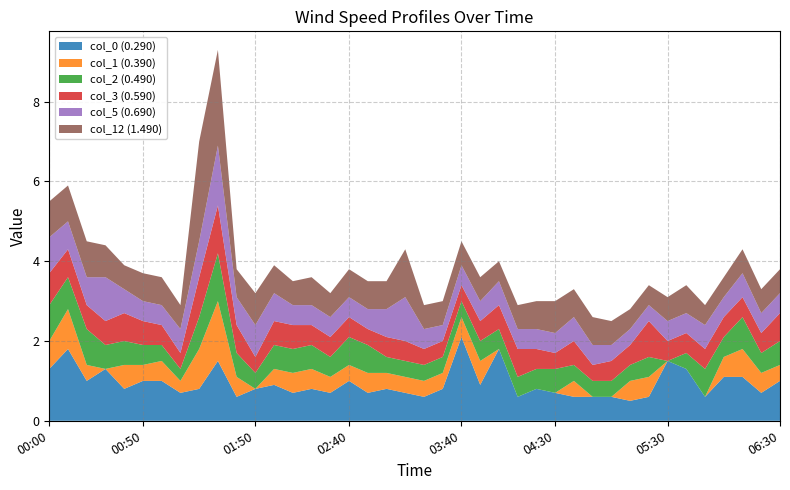

Reading right to left, extract all data points from this chart.

col_0 (0.290): 1.0	0.7	1.1	1.1	0.6	1.3	1.5	0.6	0.5	0.6	0.6	0.6	0.7	0.8	0.6	1.8	0.9	2.1	0.8	0.6	0.7	0.8	0.7	1.0	0.7	0.8	0.7	0.9	0.8	0.6	1.5	0.8	0.7	1.0	1.0	0.8	1.3	1.0	1.8	1.3
col_1 (0.390): 0.4	0.5	0.7	0.5	0.0	0.0	0.0	0.5	0.5	0.0	0.0	0.4	0.0	0.0	0.0	0.0	0.6	0.5	0.4	0.4	0.4	0.4	0.5	0.4	0.4	0.5	0.5	0.4	0.0	0.5	1.5	1.0	0.3	0.5	0.4	0.6	0.0	0.4	1.0	0.7
col_2 (0.490): 0.6	0.5	0.8	0.5	0.7	0.4	0.0	0.5	0.4	0.4	0.4	0.4	0.6	0.5	0.5	0.5	0.5	0.4	0.4	0.4	0.4	0.4	0.7	0.7	0.5	0.6	0.6	0.6	0.4	0.6	1.2	0.8	0.3	0.4	0.5	0.6	0.6	0.9	0.8	0.9
col_3 (0.590): 0.7	0.5	0.5	0.5	0.5	0.5	0.5	0.9	0.5	0.5	0.4	0.6	0.4	0.5	0.7	0.6	0.5	0.4	0.4	0.4	0.5	0.5	0.4	0.5	0.5	0.5	0.6	0.6	0.4	0.7	1.2	1.0	0.4	0.5	0.6	0.7	0.6	0.6	0.7	0.8
col_5 (0.690): 0.5	0.5	0.6	0.5	0.6	0.5	0.5	0.4	0.4	0.4	0.5	0.6	0.5	0.5	0.5	0.6	0.5	0.5	0.4	0.5	1.1	0.7	0.5	0.5	0.5	0.5	0.5	0.7	0.8	0.7	1.5	0.9	0.6	0.5	0.5	0.6	1.1	0.7	0.7	0.9
col_12 (1.490): 0.6	0.6	0.6	0.5	0.5	0.7	0.6	0.5	0.5	0.6	0.7	0.7	0.8	0.7	0.6	0.5	0.6	0.6	0.6	0.6	1.2	0.7	0.7	0.7	0.6	0.7	0.6	0.7	0.8	0.7	2.4	2.5	0.6	0.7	0.7	0.6	0.8	0.9	0.9	0.9